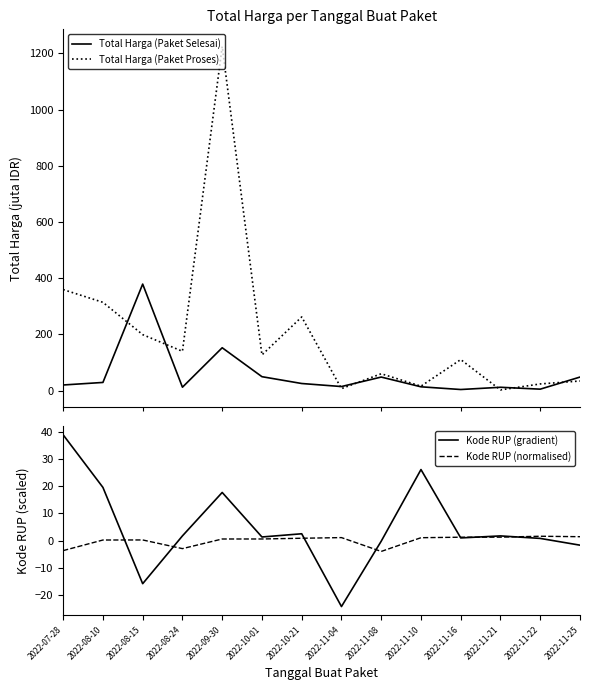

In Kode RUP (gradient), how many points are lower than both neighbors (excluding endpoints)?

4